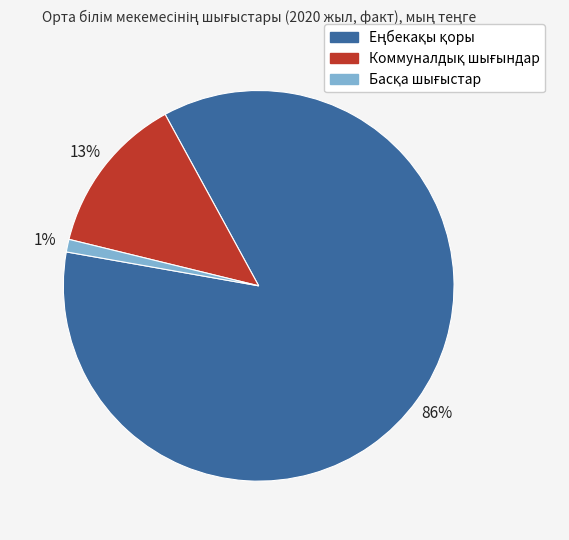

Does any single category account for the majority?

Yes